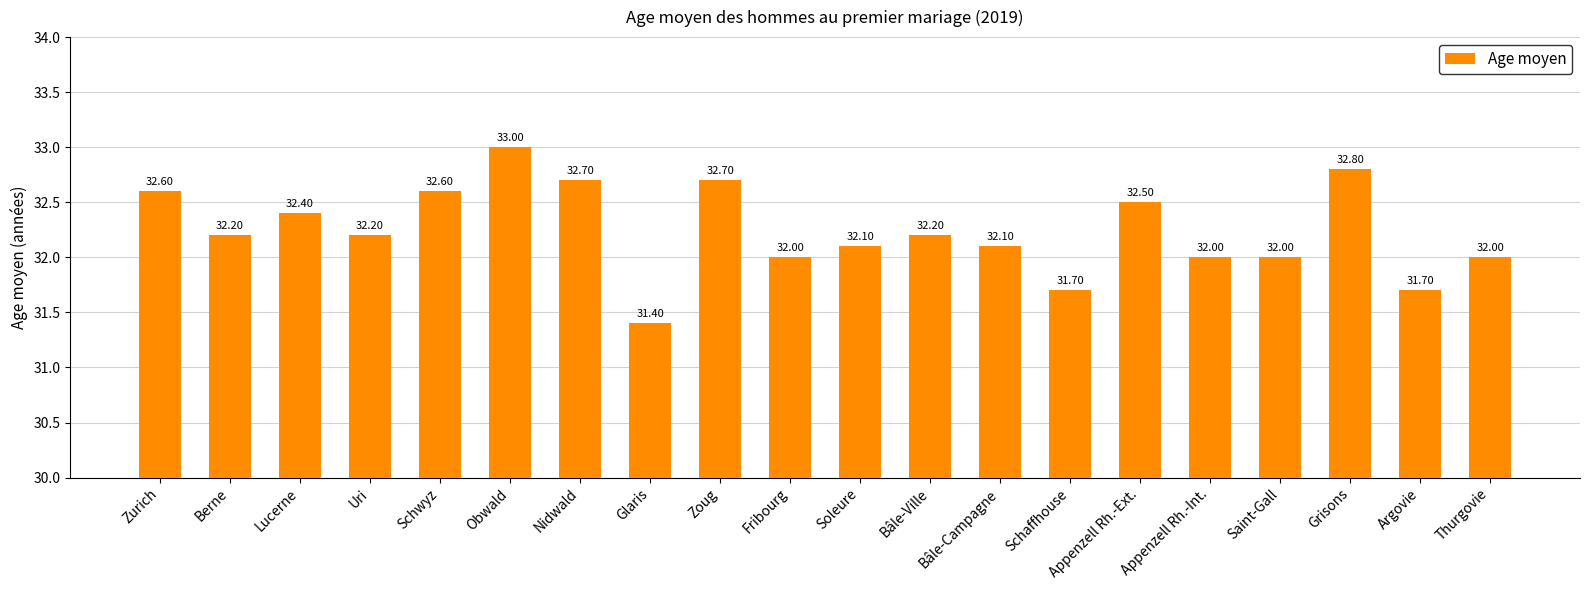

What is the change in value from Nidwald to Bâle-Campagne?

-0.6